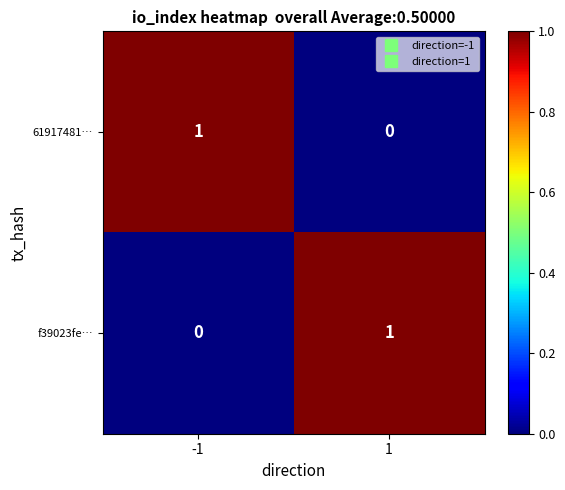

Is the value of 61917481… at 1 greater than the value of f39023fe… at 1?

No